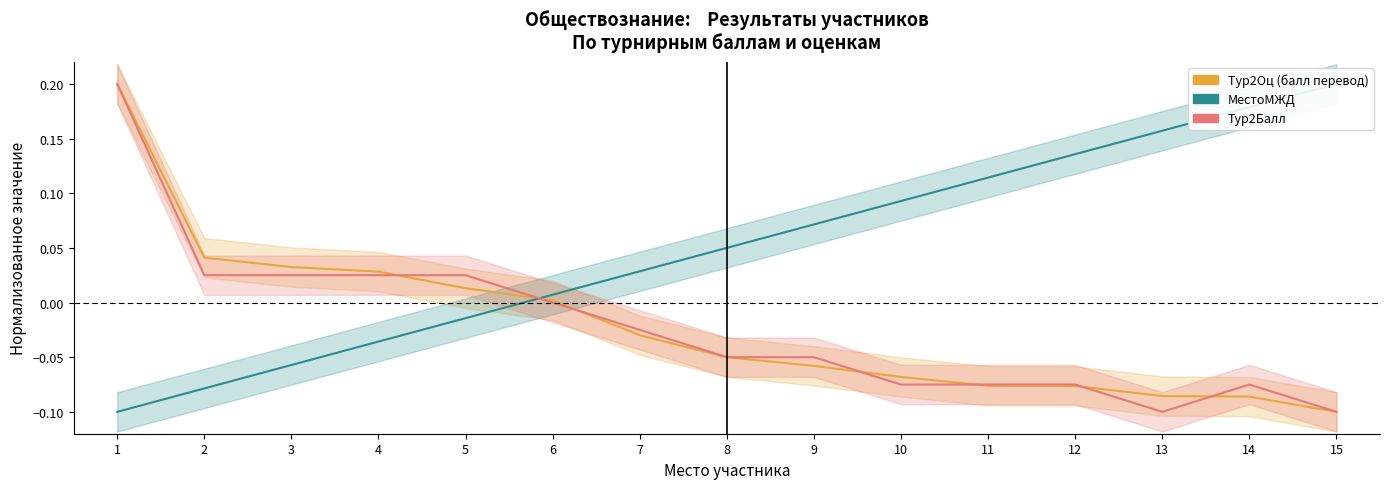

Where is the first local maximum for Тур2Балл?

14